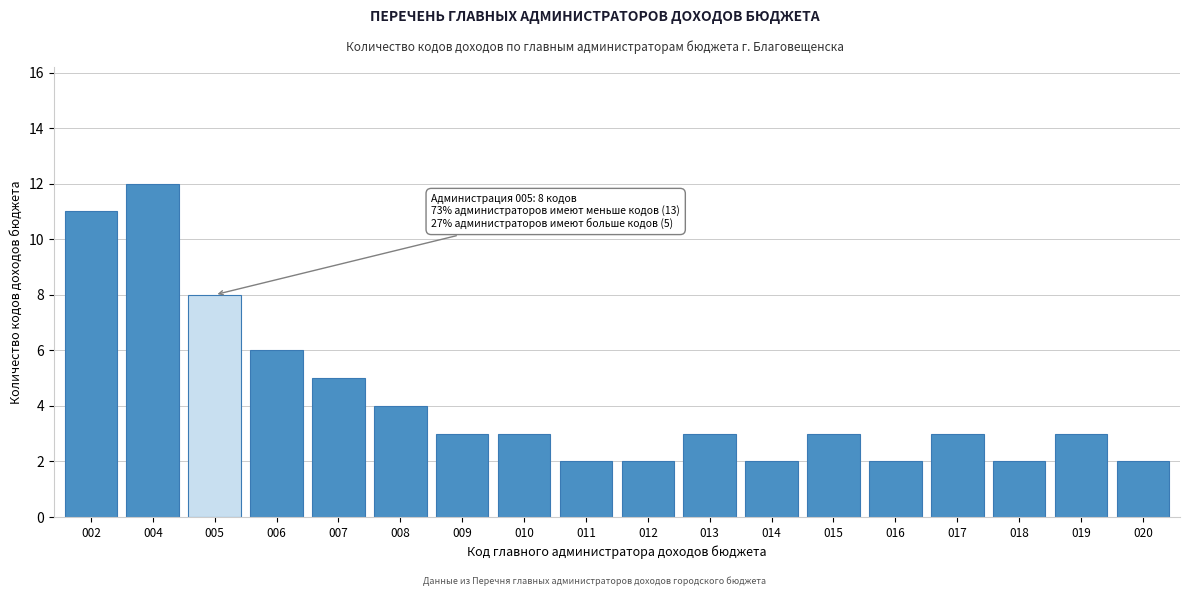

Reading left to right, what are all the values shown in this chart?

002=11	004=12	005=8	006=6	007=5	008=4	009=3	010=3	011=2	012=2	013=3	014=2	015=3	016=2	017=3	018=2	019=3	020=2